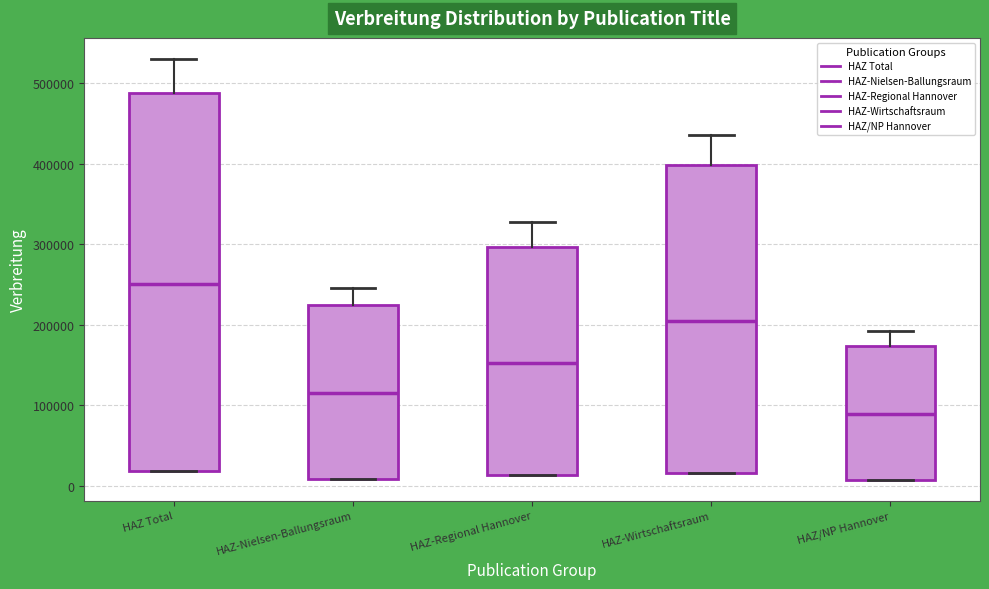

Which box is the tallest, from its lower edge to its upper edge?

HAZ Total